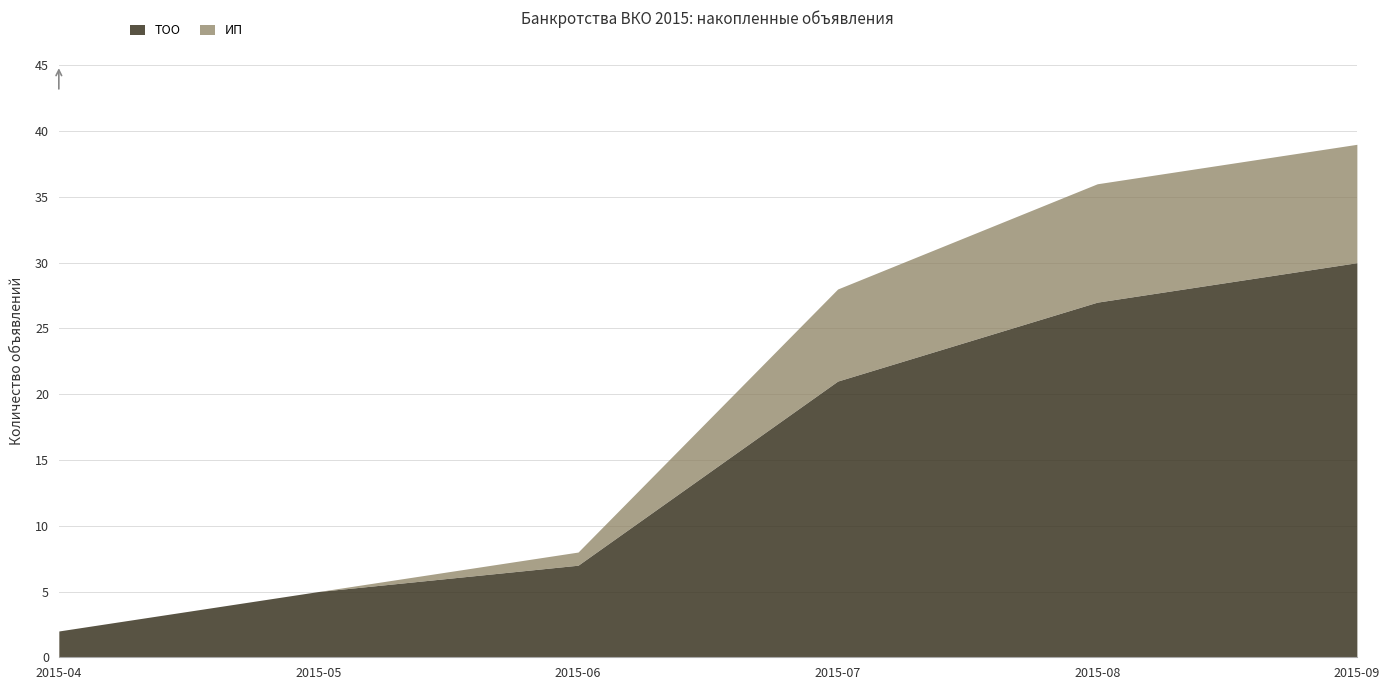

True or false: ТОО and ИП intersect in this chart.

True